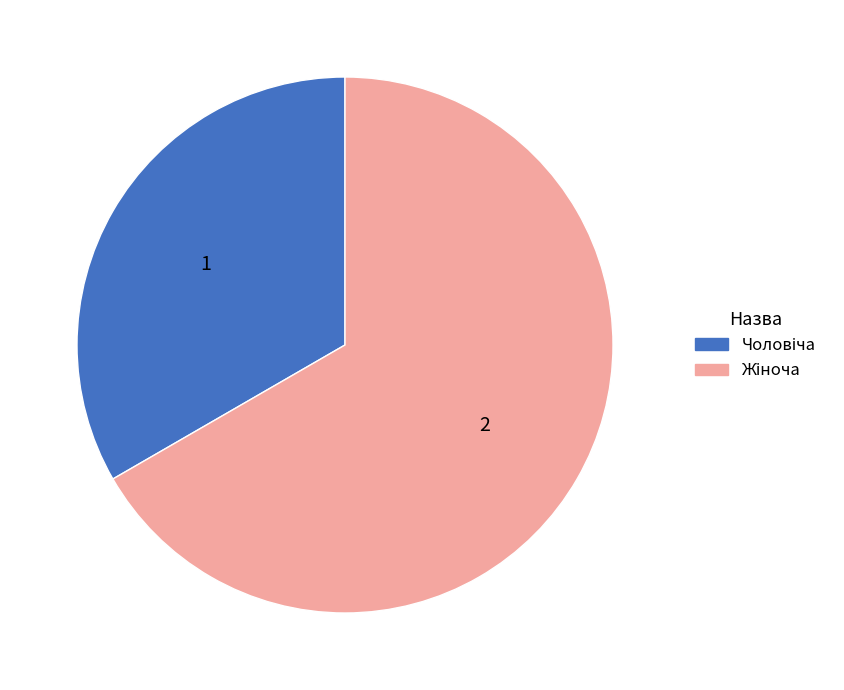

Does any single category account for the majority?

Yes